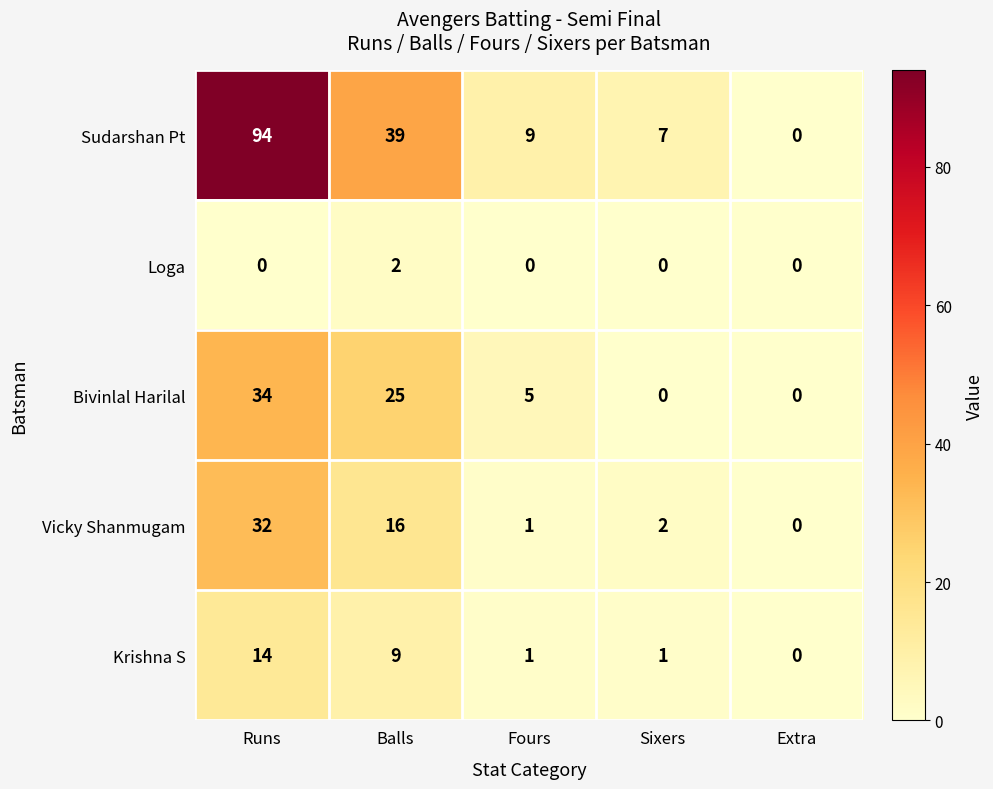

Which series has the largest total across all categories?

Sudarshan Pt